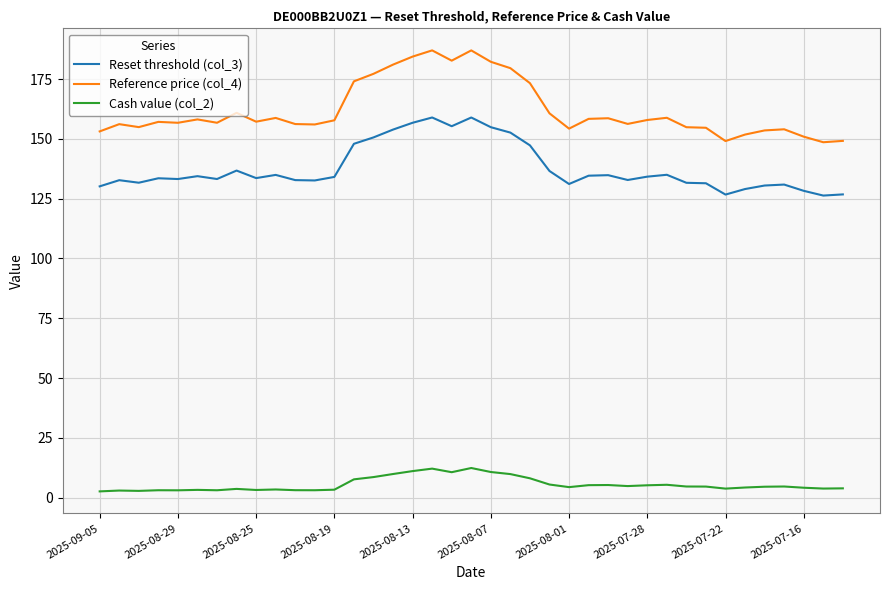

Which series has the largest total across all categories?

Reference price (col_4)